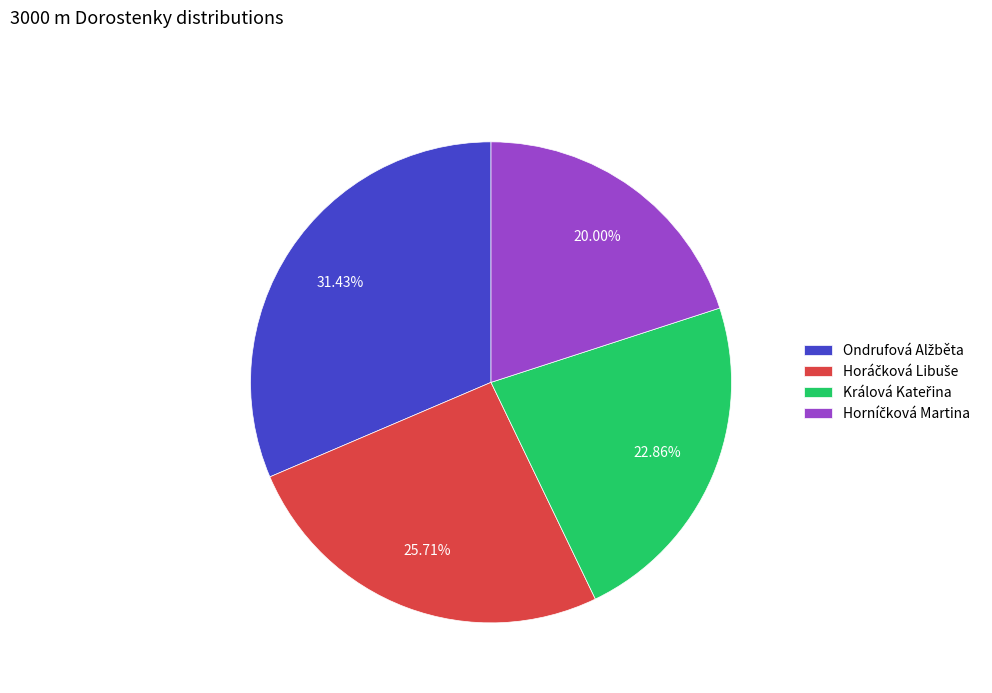

Does any single category account for the majority?

No